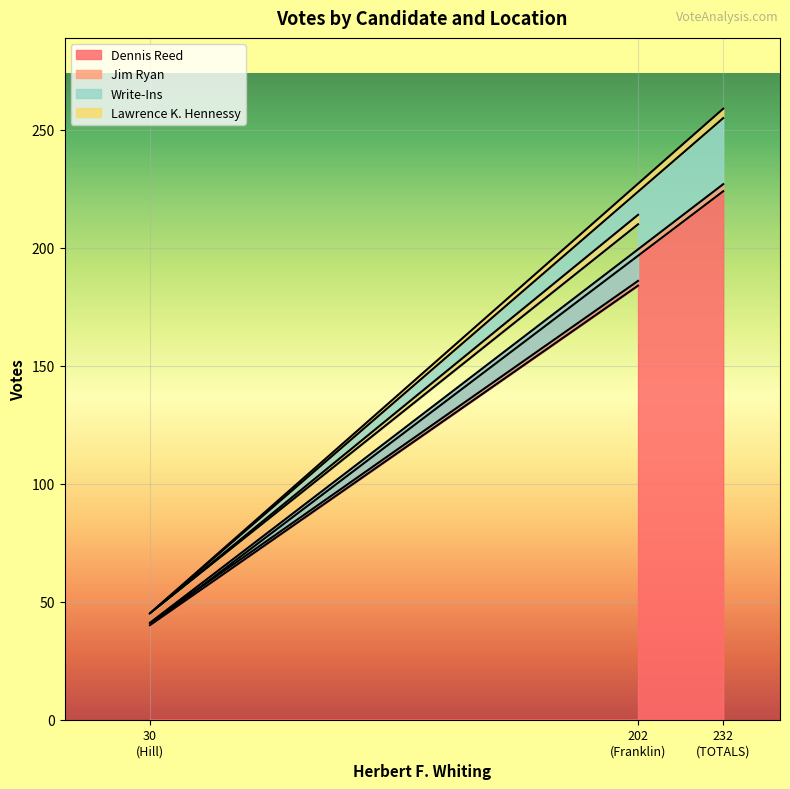

At which label is Dennis Reed closest to 132?

202
(Franklin)